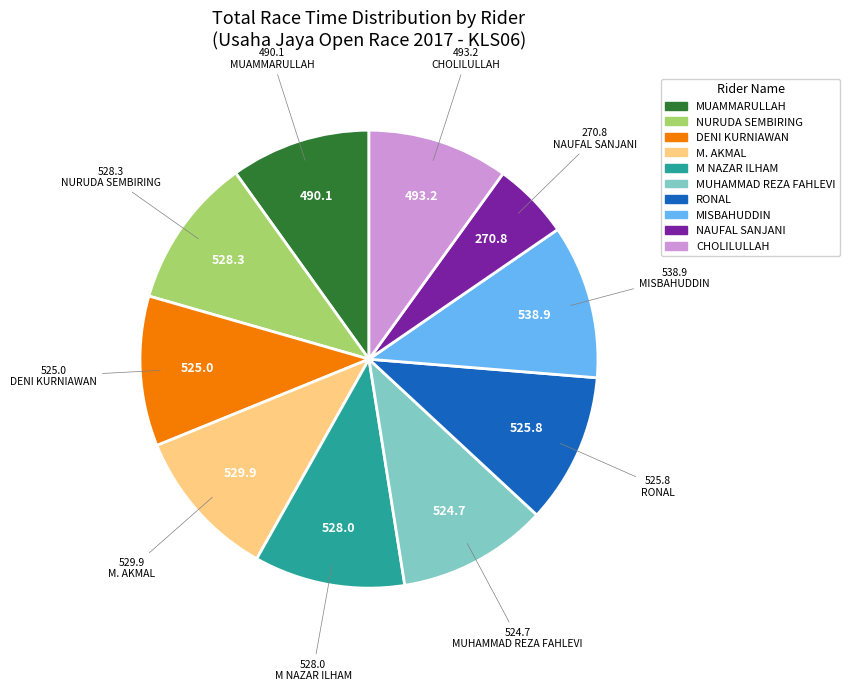

What is the ratio of the value at M. AKMAL to the value at CHOLILULLAH?

1.1